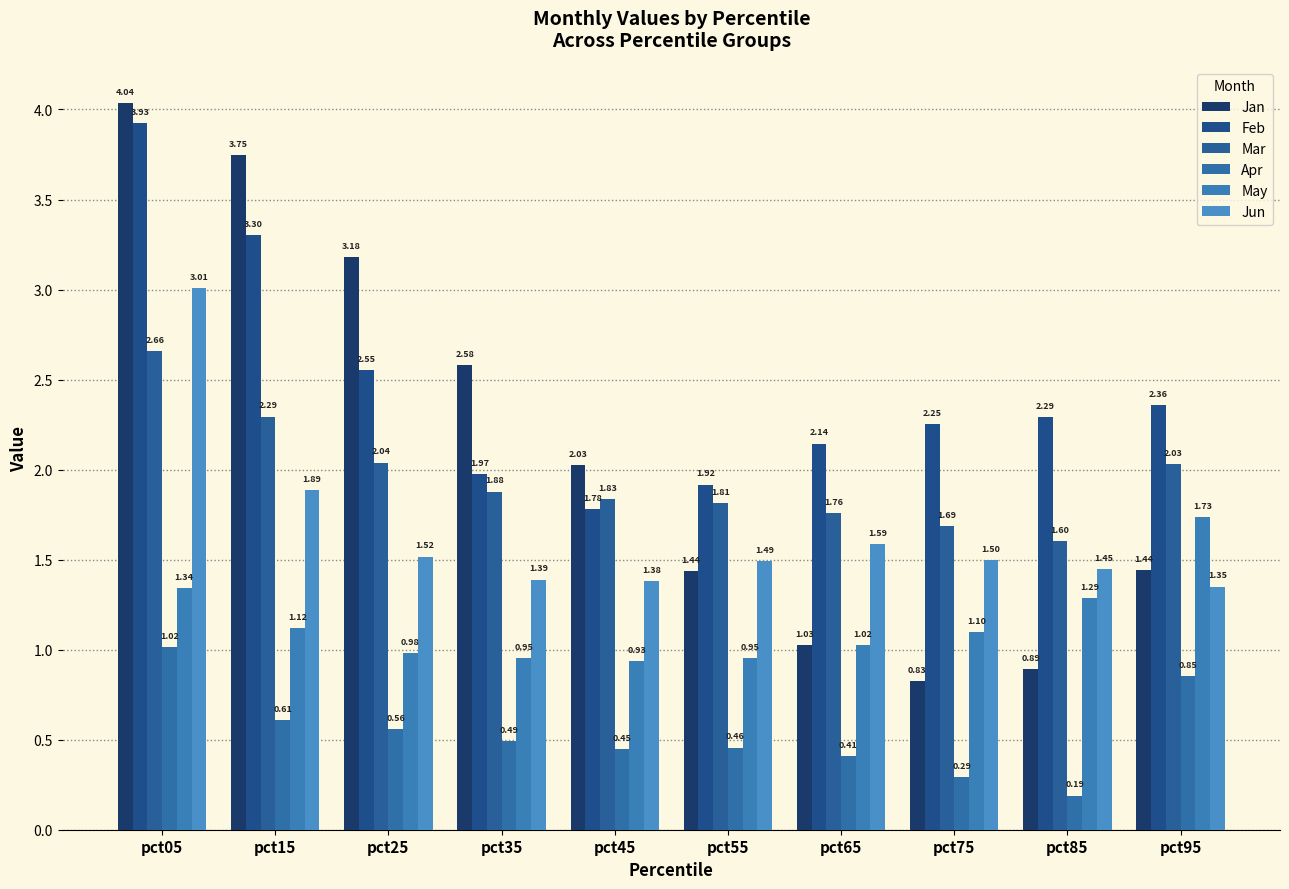

The Mar series shows 1.1 at pct15. True or false?

False